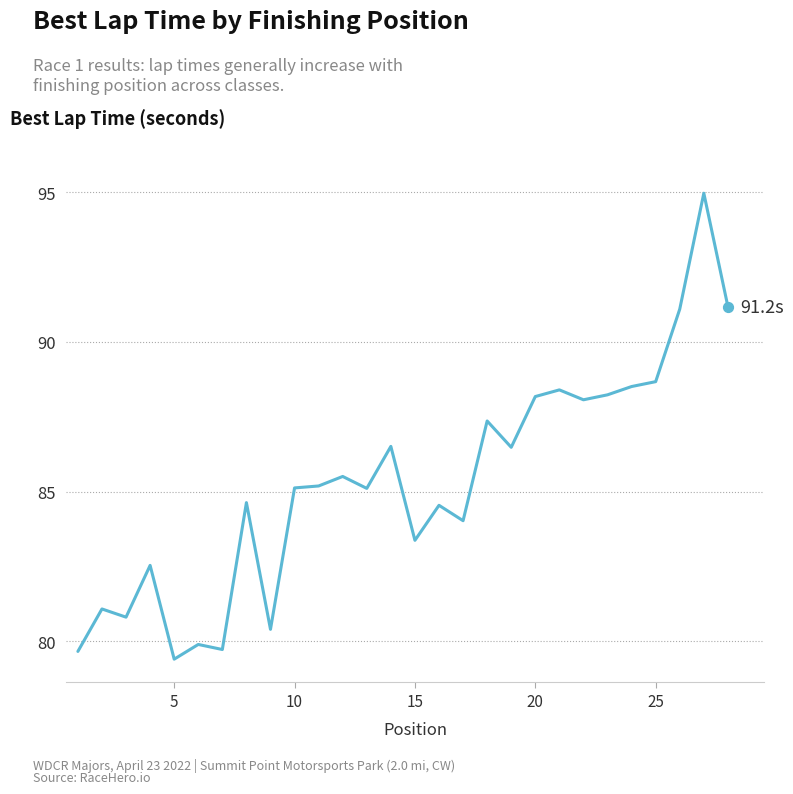

What is the maximum value shown in the chart?

95.0